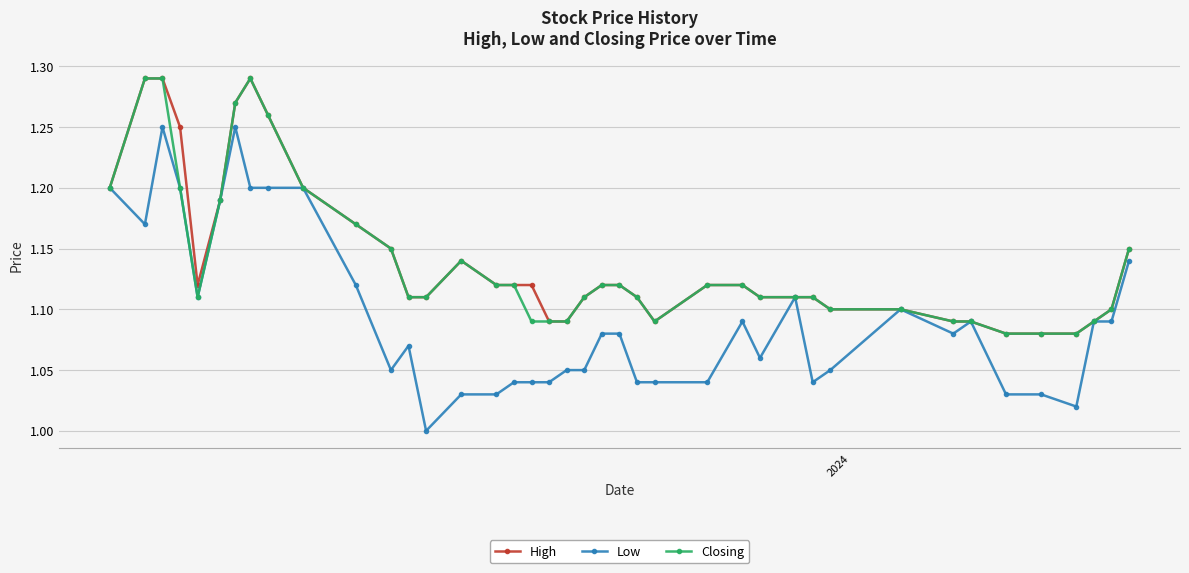

Which series has the largest range (max minus min)?

Low